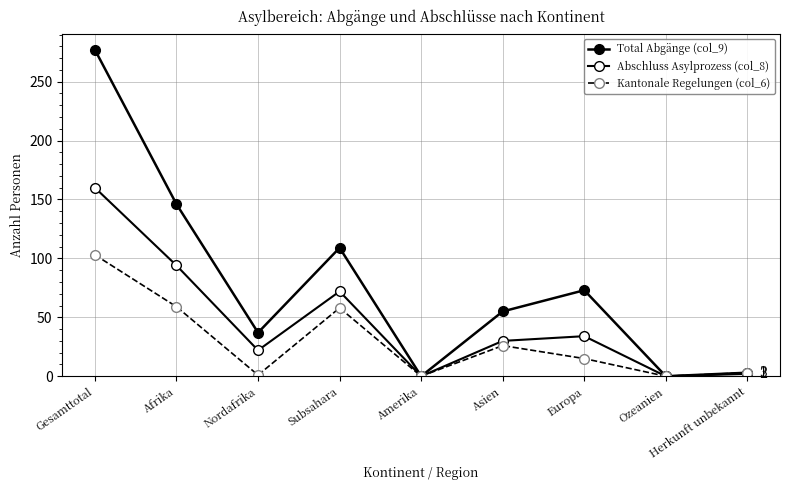

List the series in order of their overall mean, highest first.

Total Abgänge (col_9), Abschluss Asylprozess (col_8), Kantonale Regelungen (col_6)